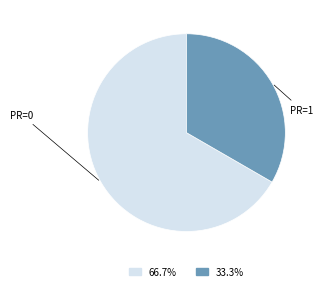

Rank the categories by value from lowest to highest.

PR=1, PR=0